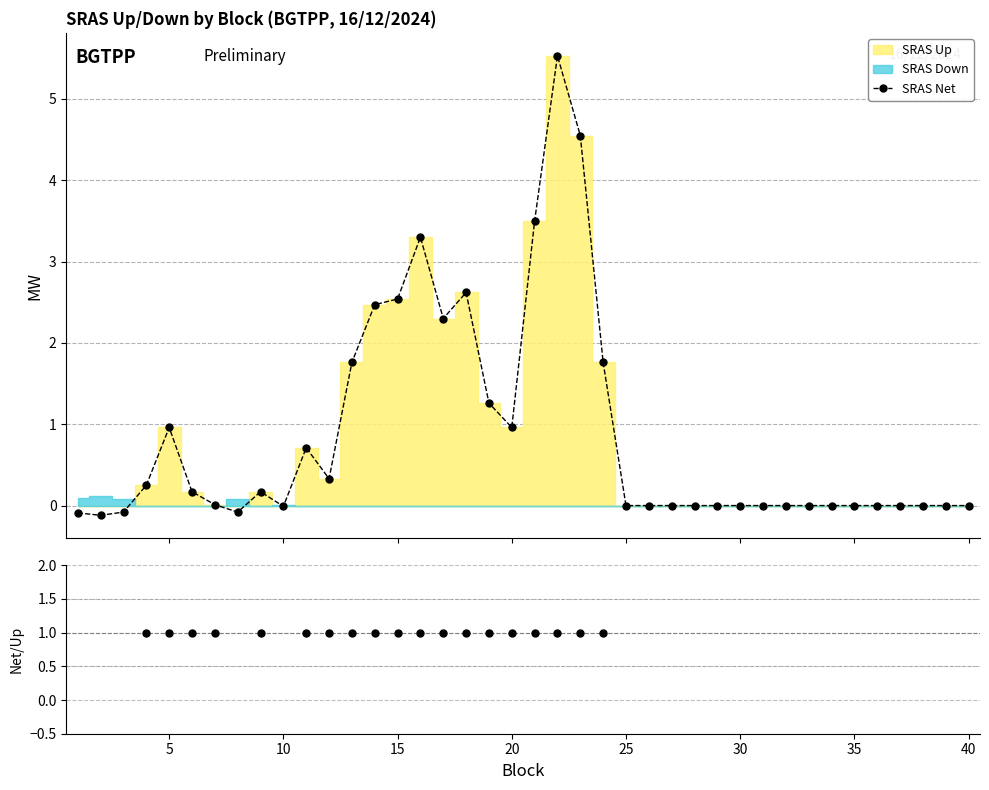

Count the number of categories in the chart.

40